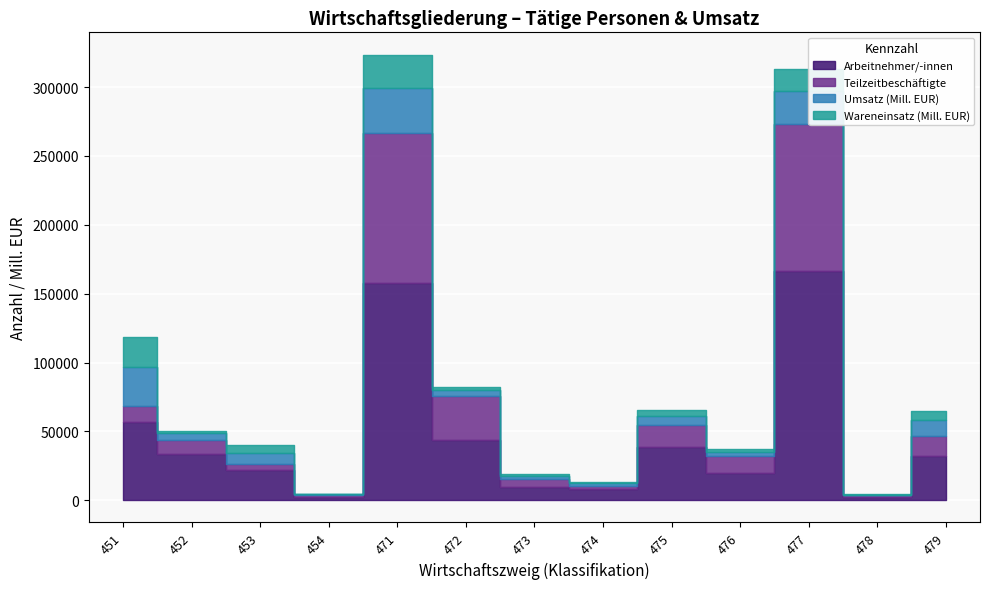

Where is Umsatz (Mill. EUR) nearest to the value 16397?

479